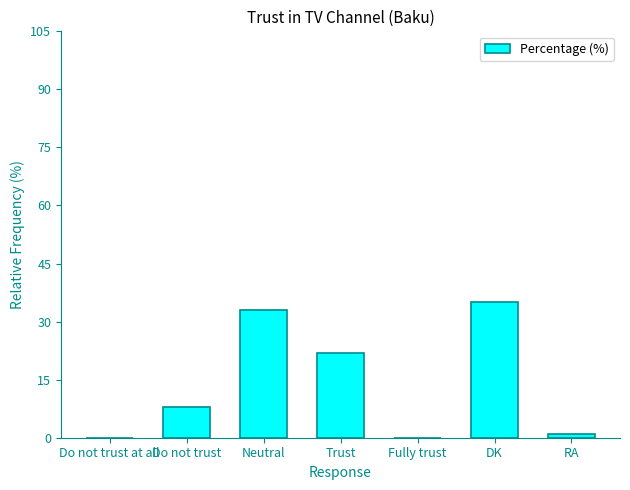

Where is the data nearest to the value 17?

Trust